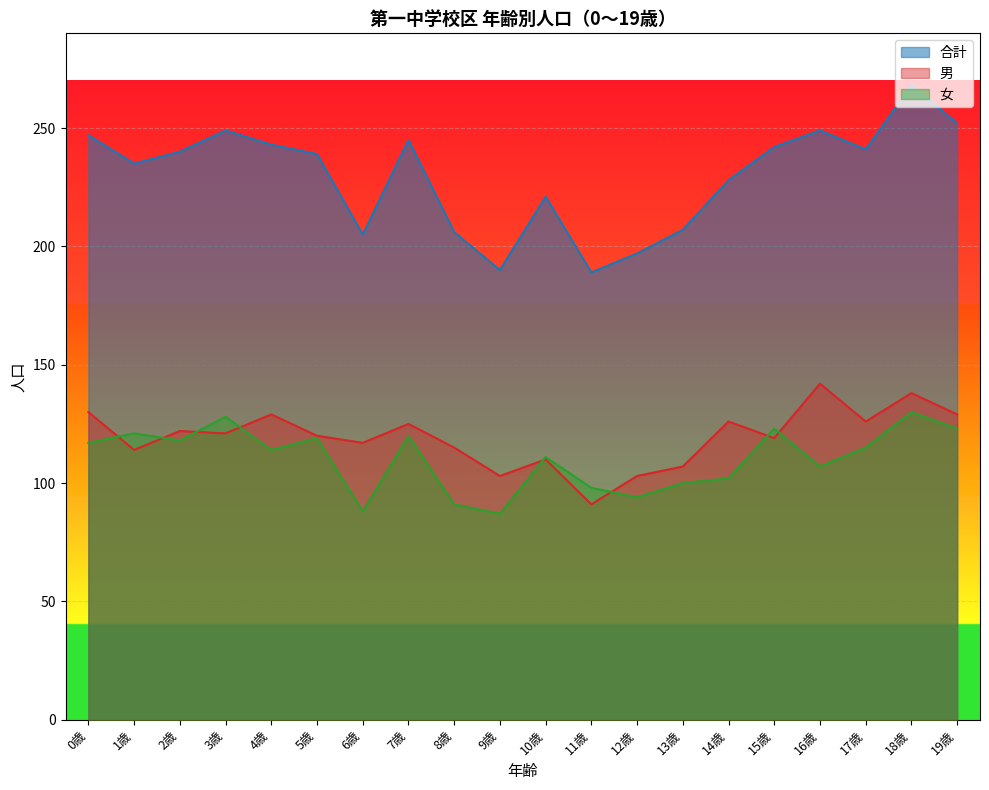

How many data points in 合計 are less than 240?

10